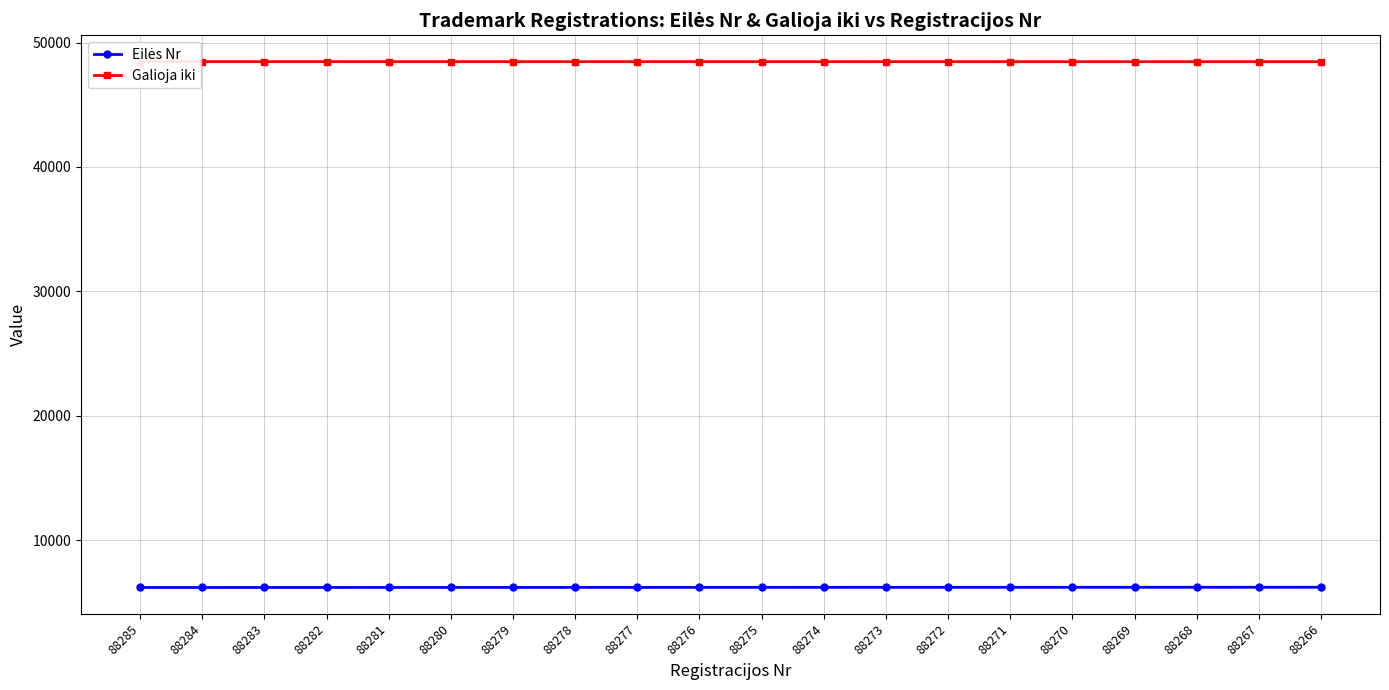

What is the difference between the maximum and minimum values in the Galioja iki series?

4